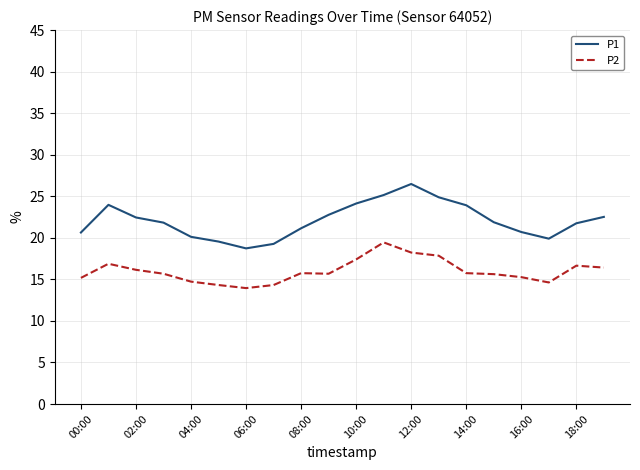

Rank the series by their maximum value, from highest to lowest.

P1, P2